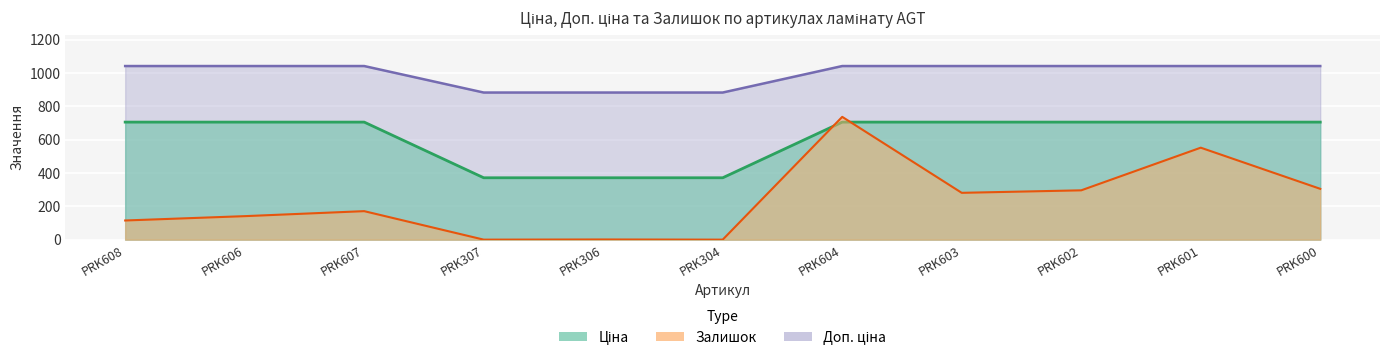

At which label does Доп. ціна first exceed 1042?

PRK608